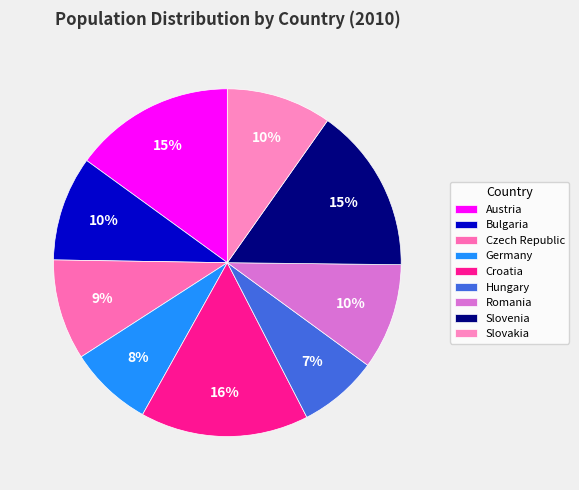

Approximately how many times larger is the value at Hungary compared to Germany?

0.9